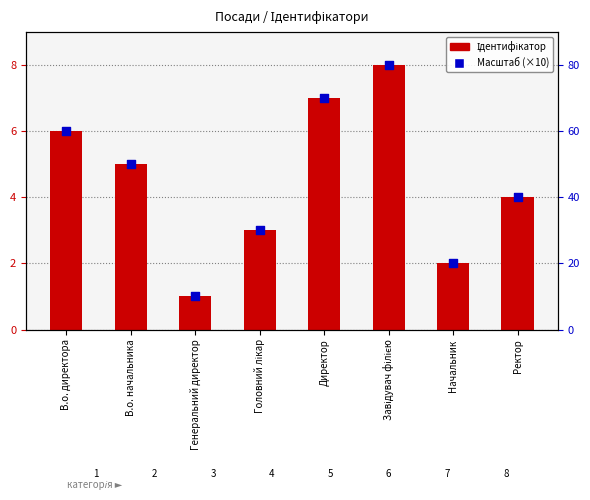

Which series contains the highest Y value?

Масштаб (×10)